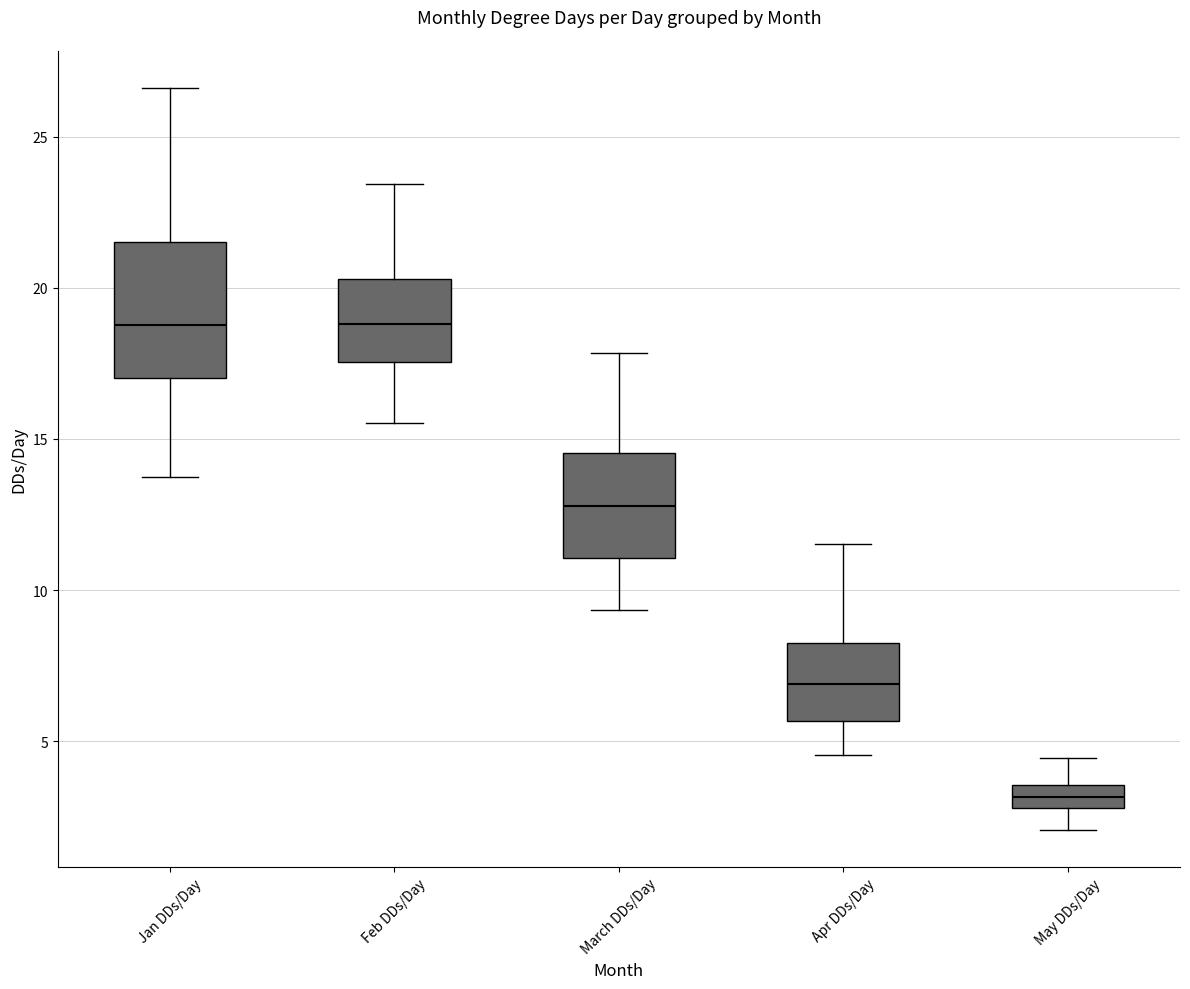

Comparing the boxes themselves (not the whiskers), which one is the tallest?

Jan DDs/Day